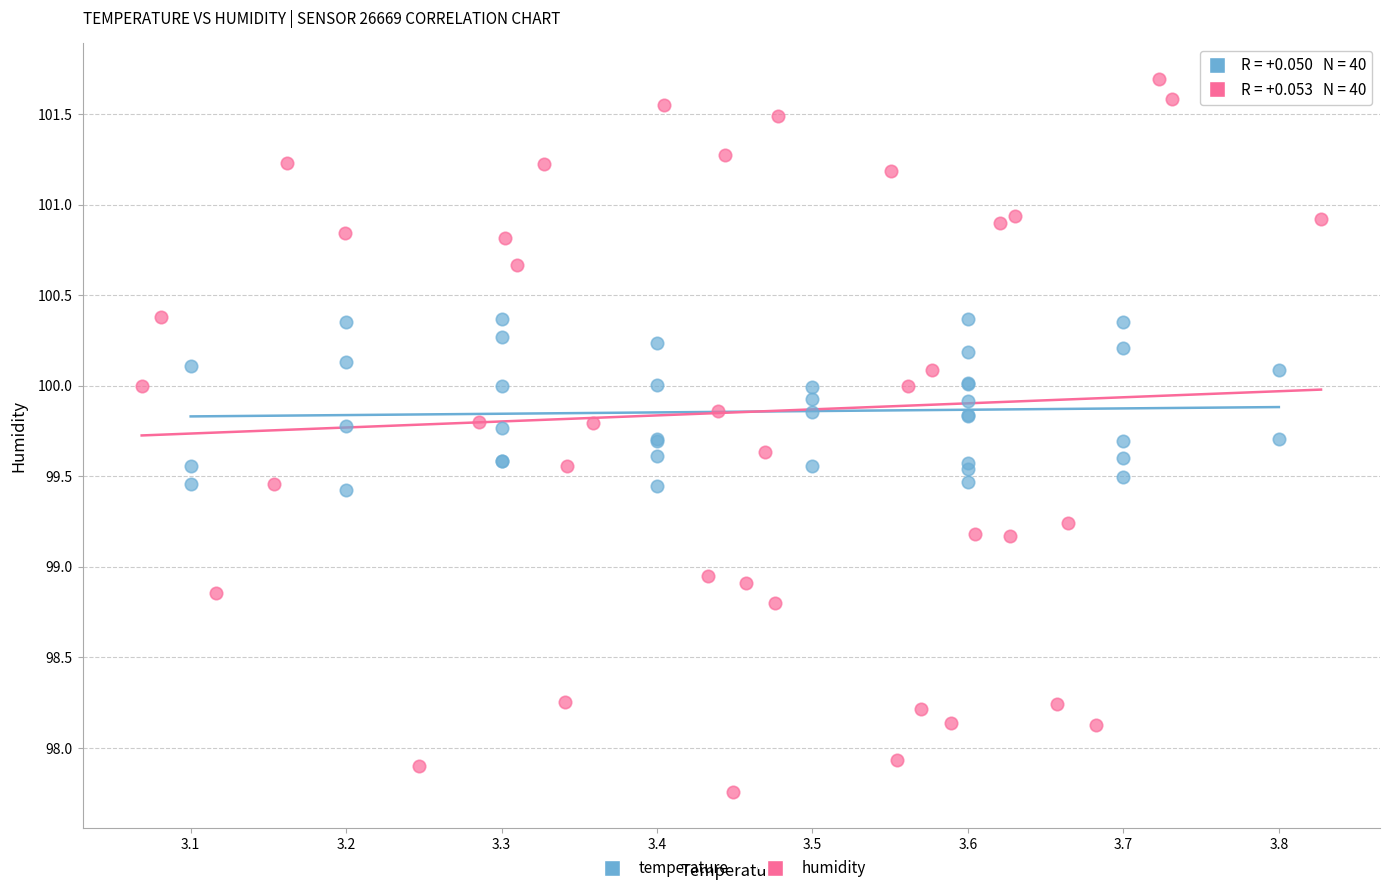

Which series contains the lowest Y value?

humidity